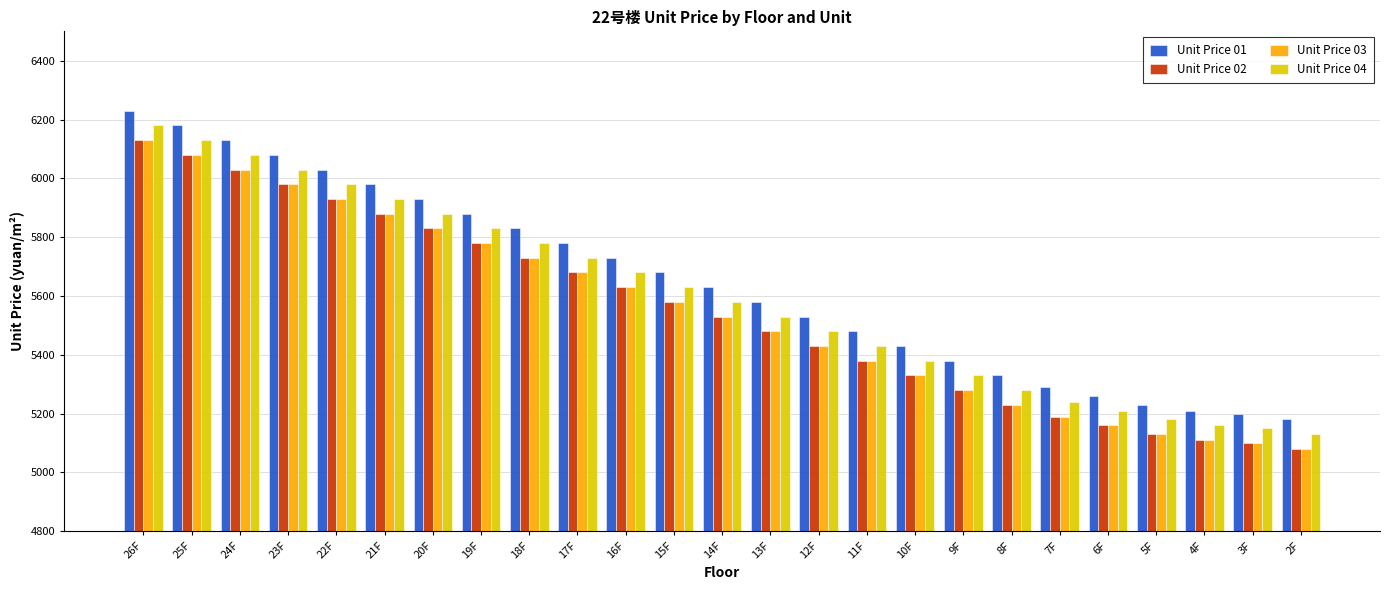

What is the difference between the highest and lowest values at 14F?

100